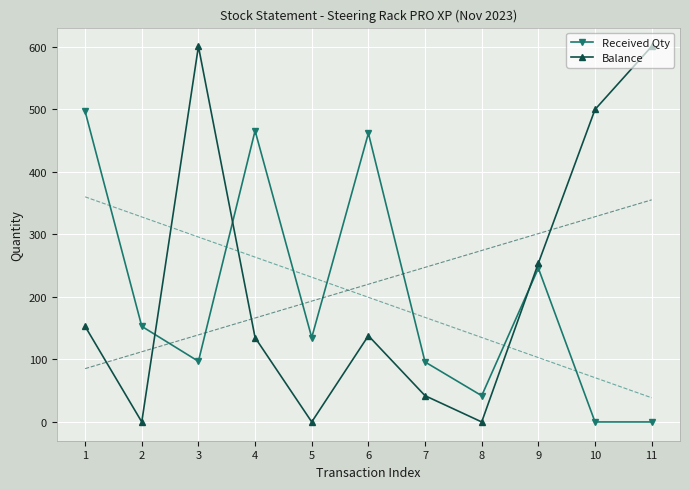

In Received Qty, how many points are higher than both neighbors (excluding endpoints)?

3